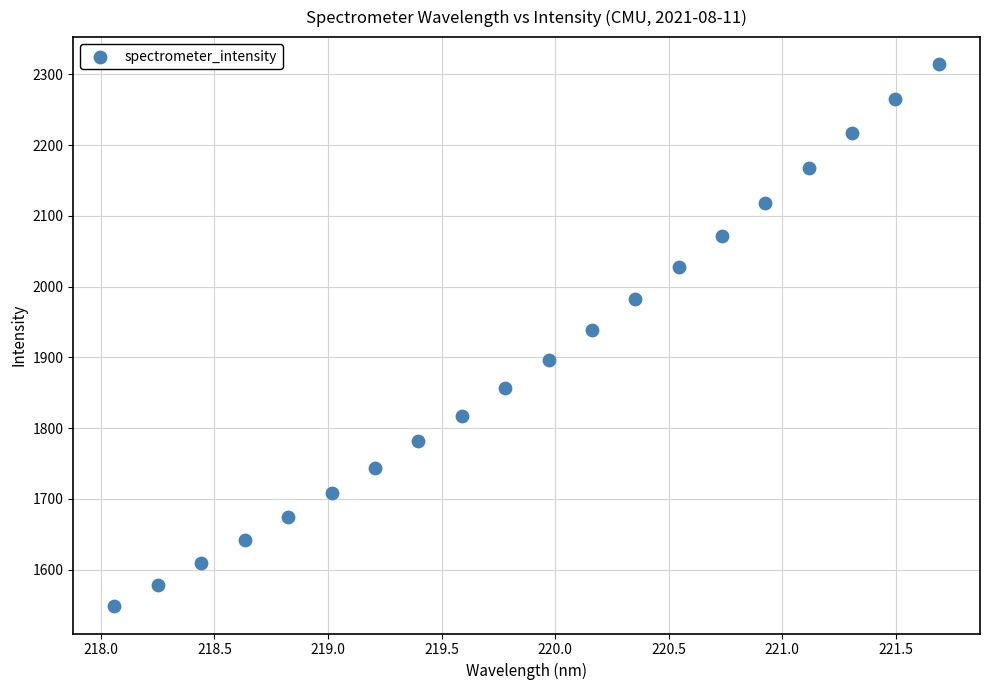

What is the range of X values (max minus min)?

3.6